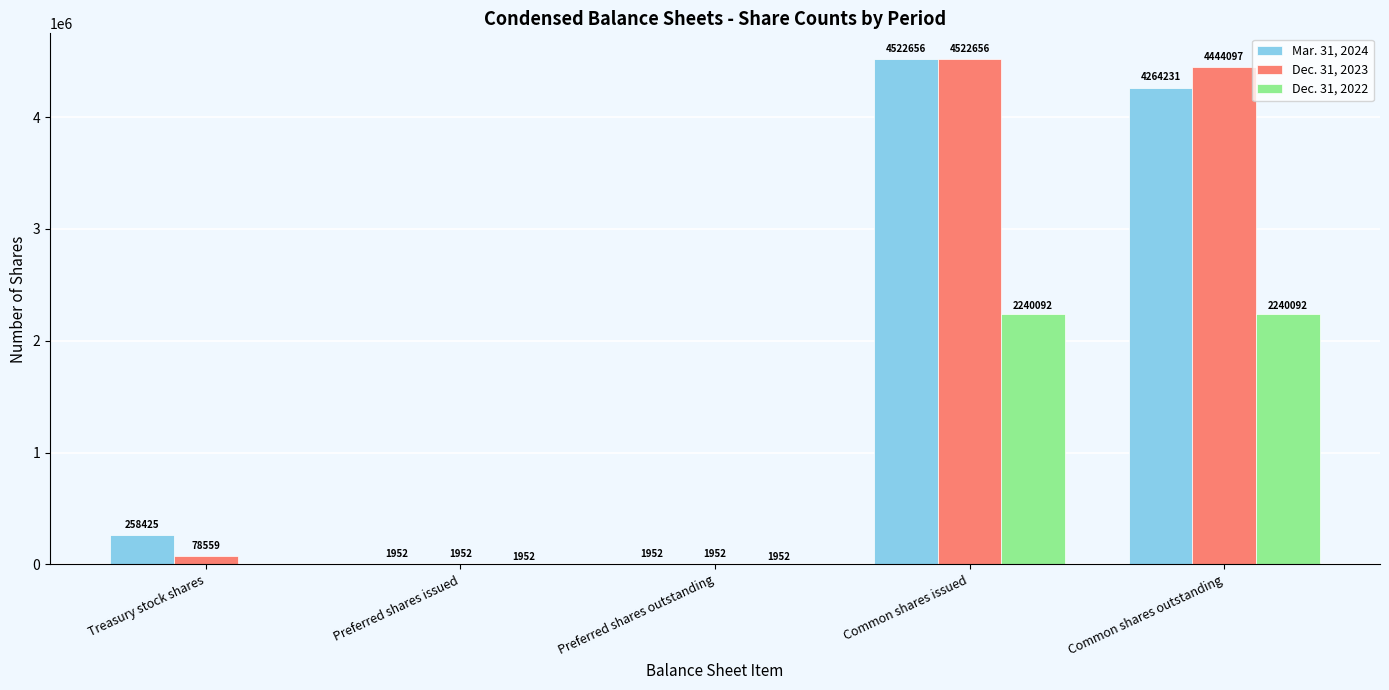

Count the number of data series in this chart.

3